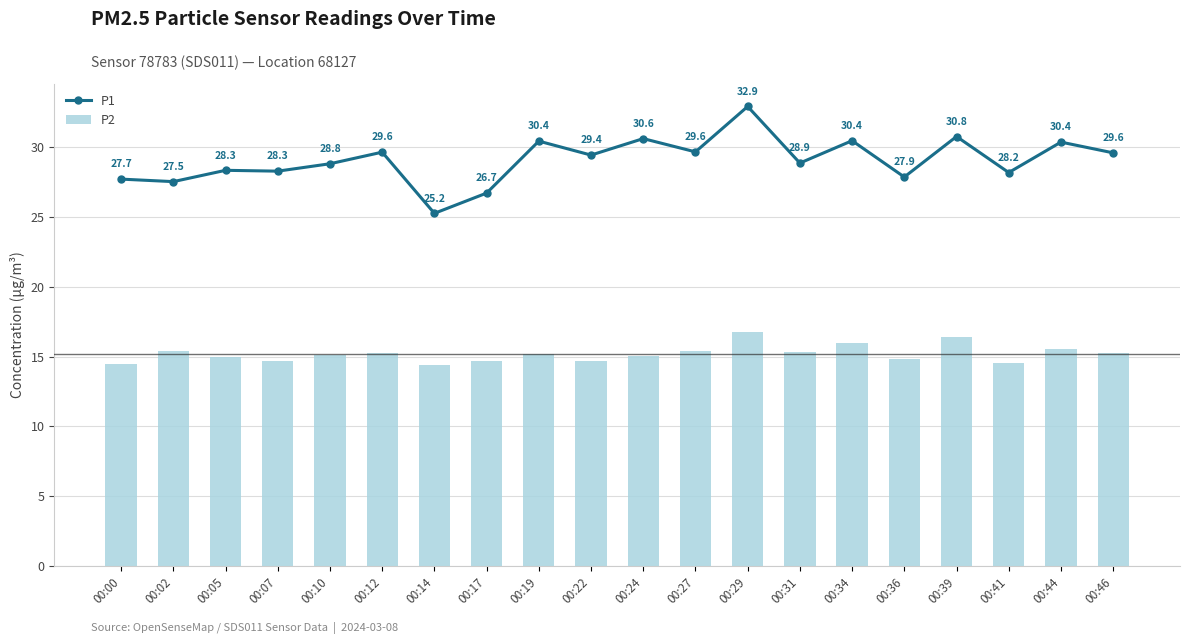

What is the sum of all P2 values?

304.0